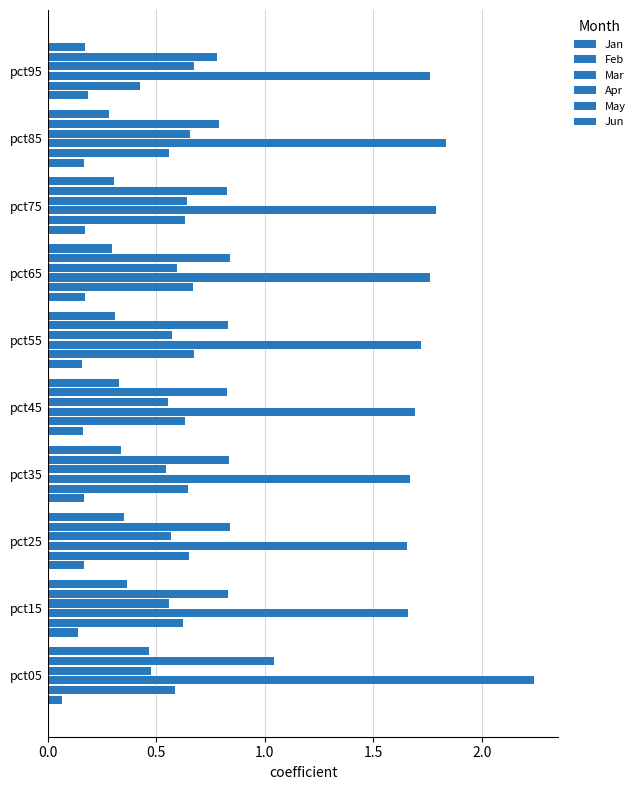

What is the minimum value for Jan?

0.1